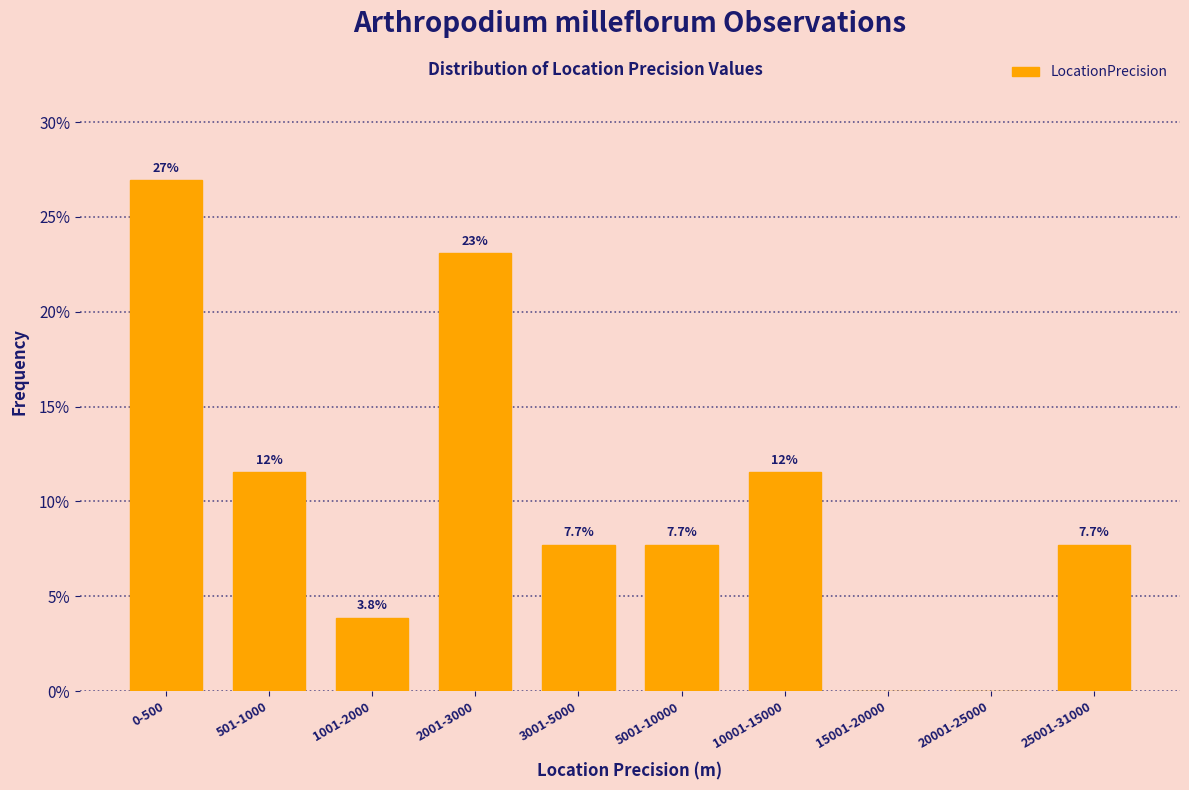

Reading left to right, what are all the values shown in this chart?

0-500=26.9	501-1000=11.5	1001-2000=3.8	2001-3000=23.1	3001-5000=7.7	5001-10000=7.7	10001-15000=11.5	15001-20000=0.0	20001-25000=0.0	25001-31000=7.7